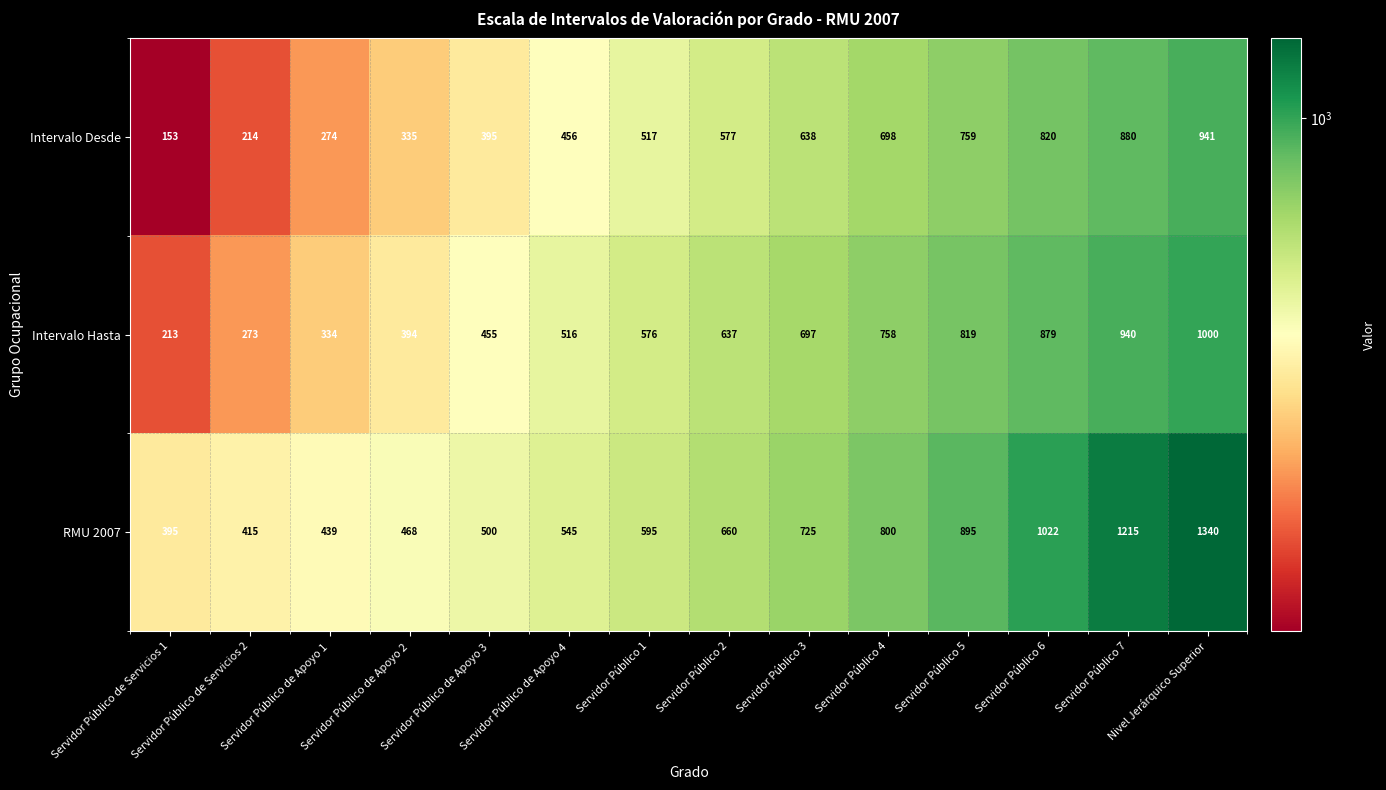

What is the sum of the Intervalo Desde values at Servidor Público 6 and Servidor Público de Apoyo 1?

1094